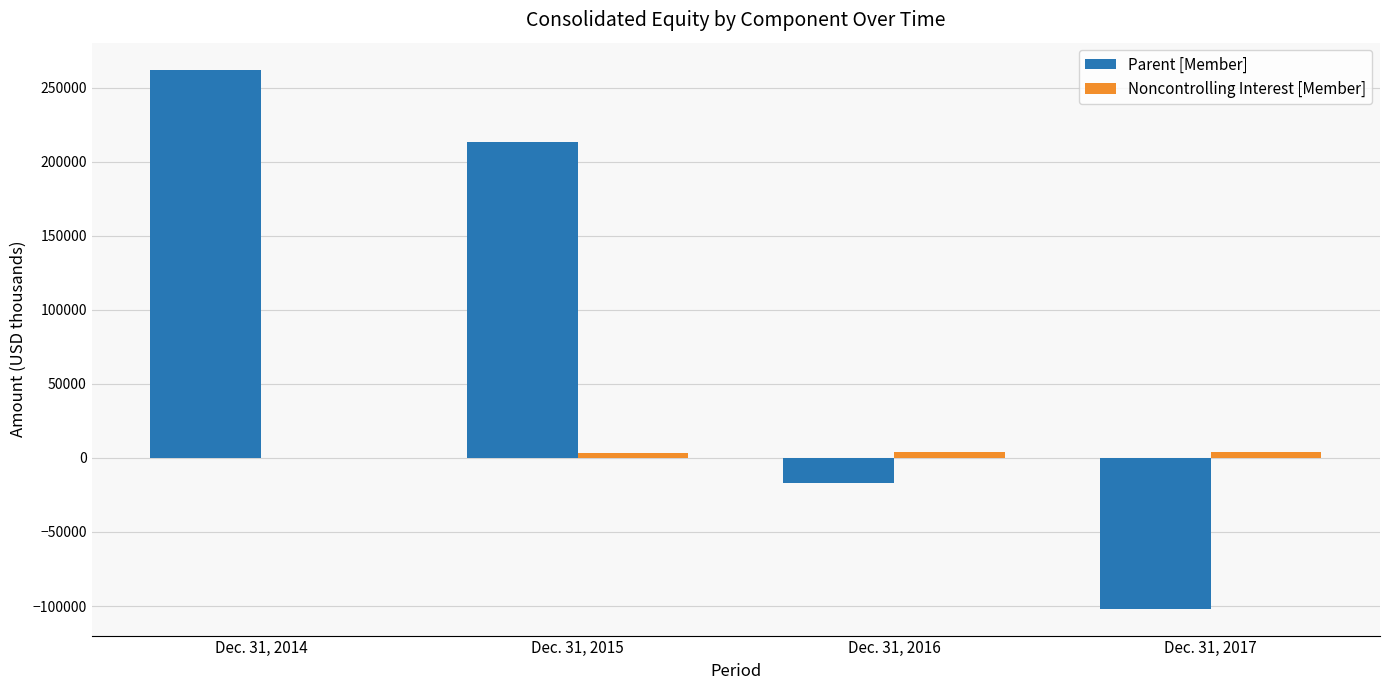

What is the sum of all Parent [Member] values?

356368